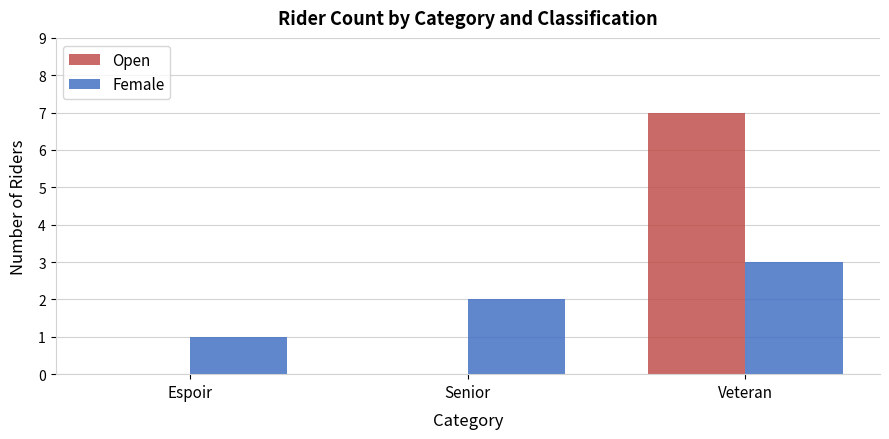

Reading left to right, list all the values displayed in this chart.

Open: Espoir=0	Senior=0	Veteran=7
Female: Espoir=1	Senior=2	Veteran=3